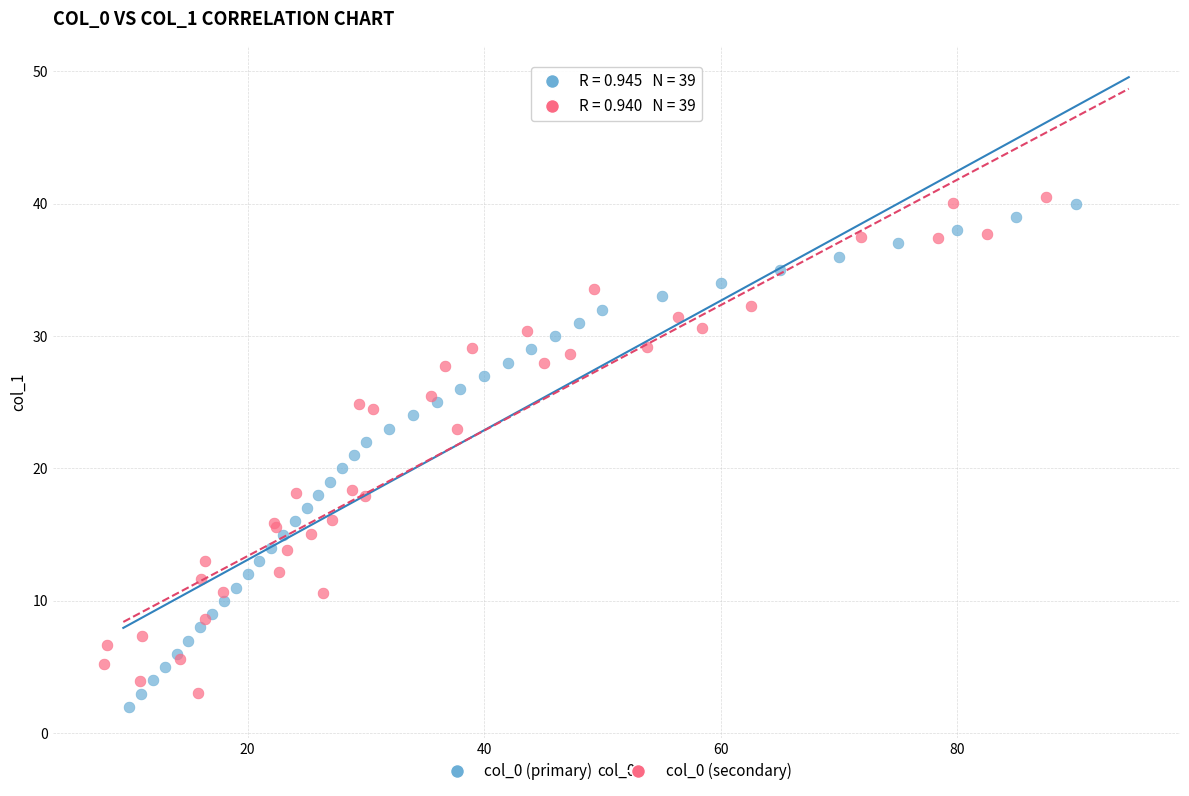

Which series contains the lowest Y value?

col_0 (primary)